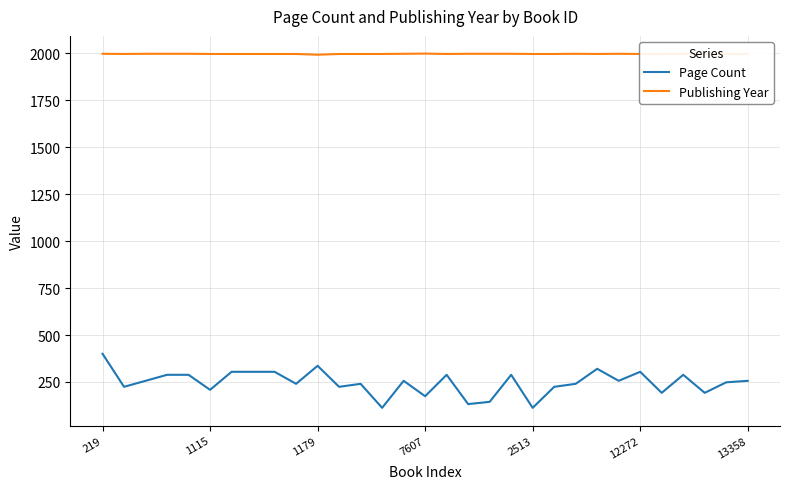

How many categories are shown in the chart?

31